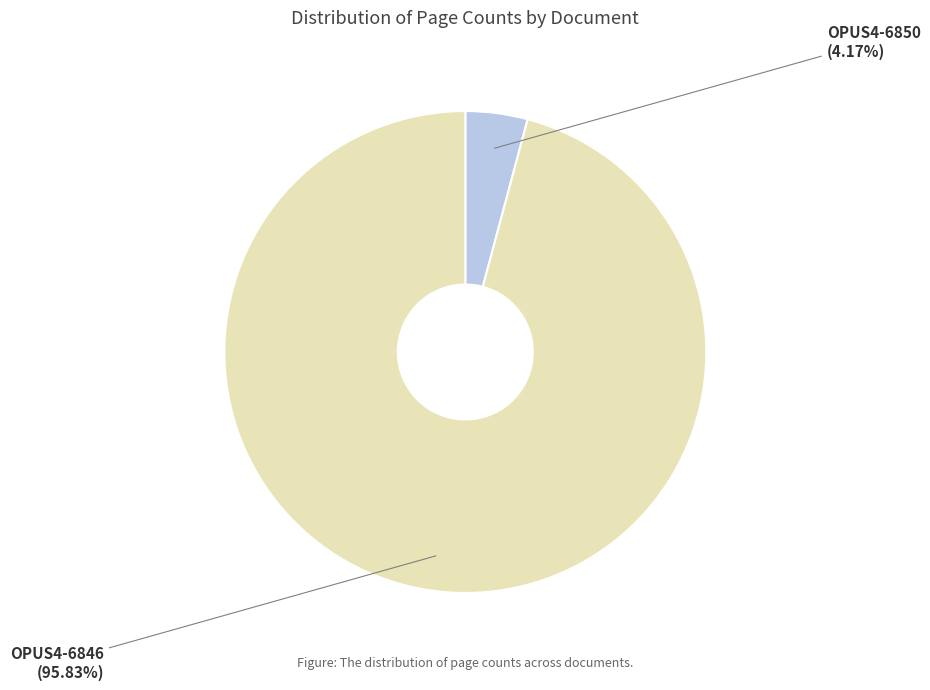

How many slices are in this pie chart?

2